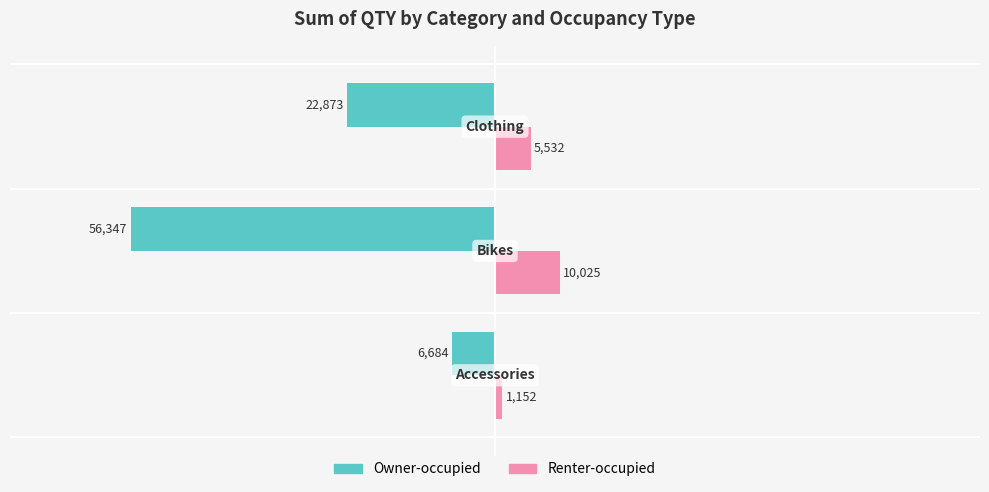

Rank the series by their maximum value, from lowest to highest.

Owner-occupied, Renter-occupied